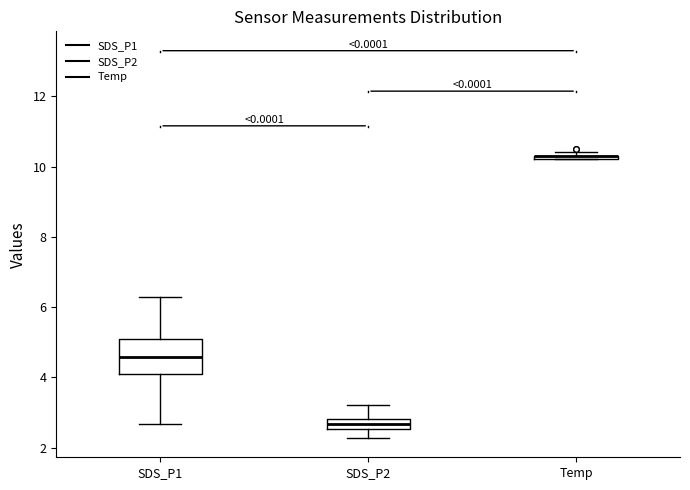

Comparing the boxes themselves (not the whiskers), which one is the tallest?

SDS_P1